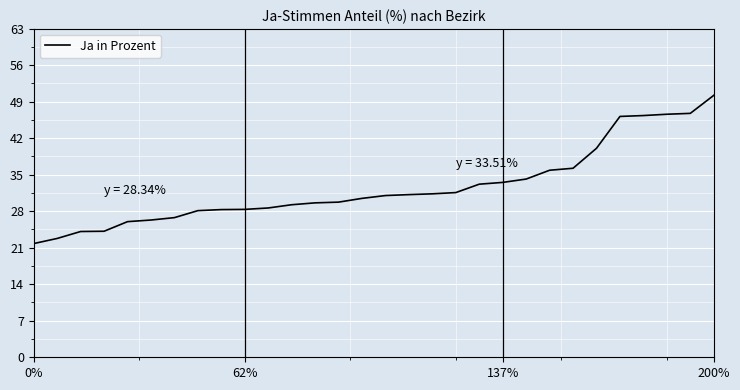

What is the difference between the maximum and minimum values?

28.4